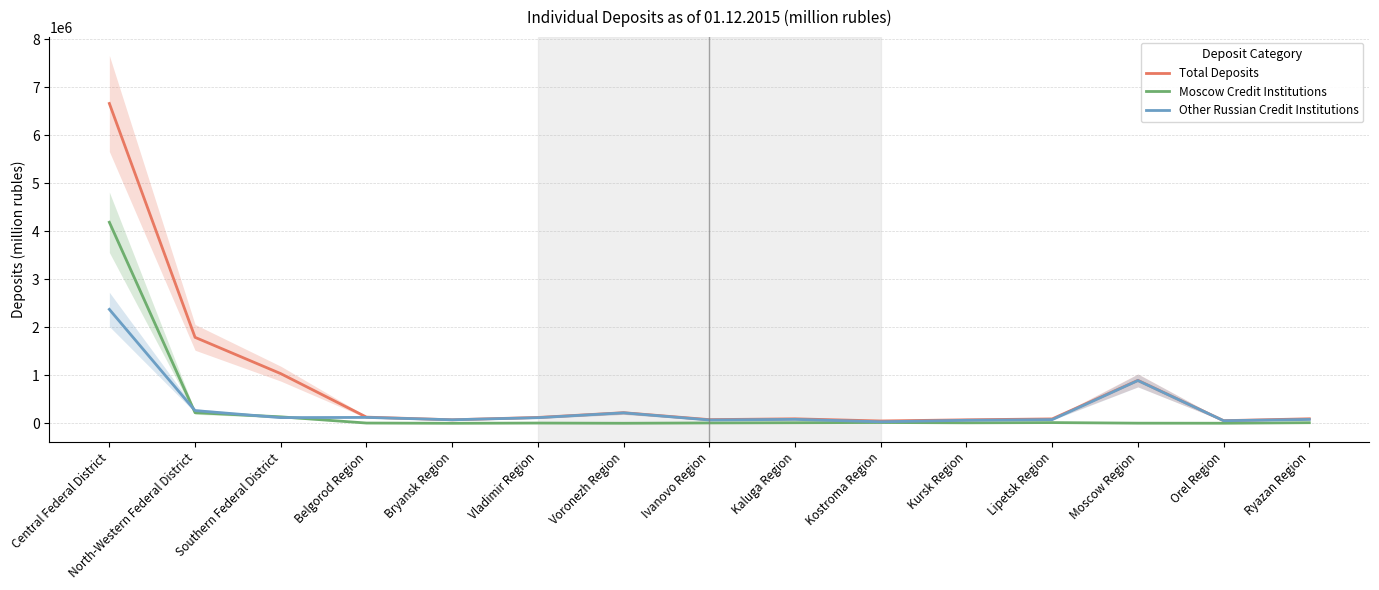

What are all the series names shown in the legend?

Total Deposits, Moscow Credit Institutions, Other Russian Credit Institutions